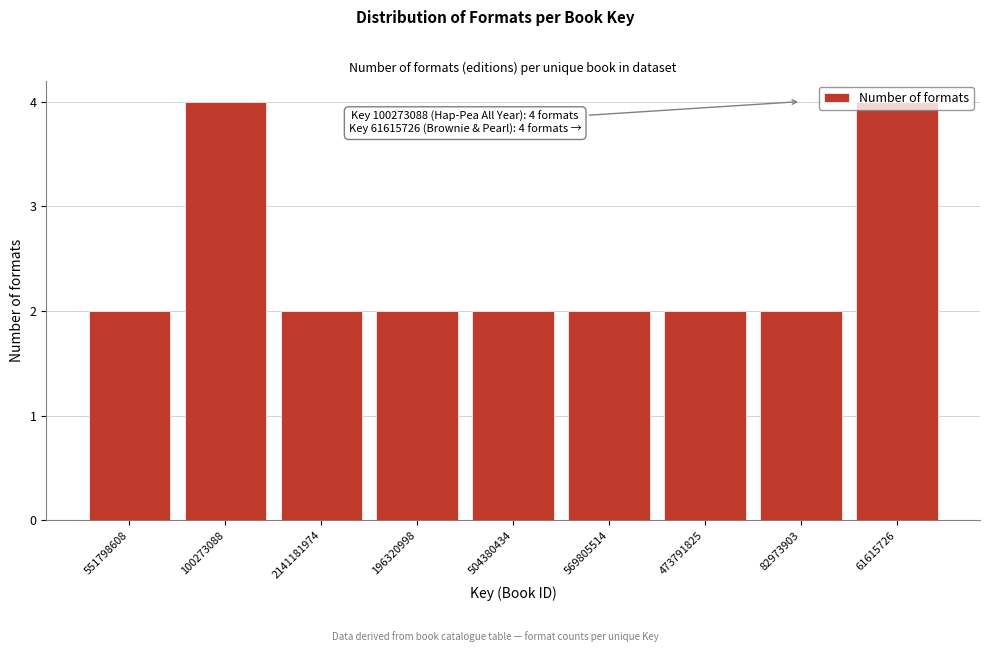

What position from the left is 61615726?

9